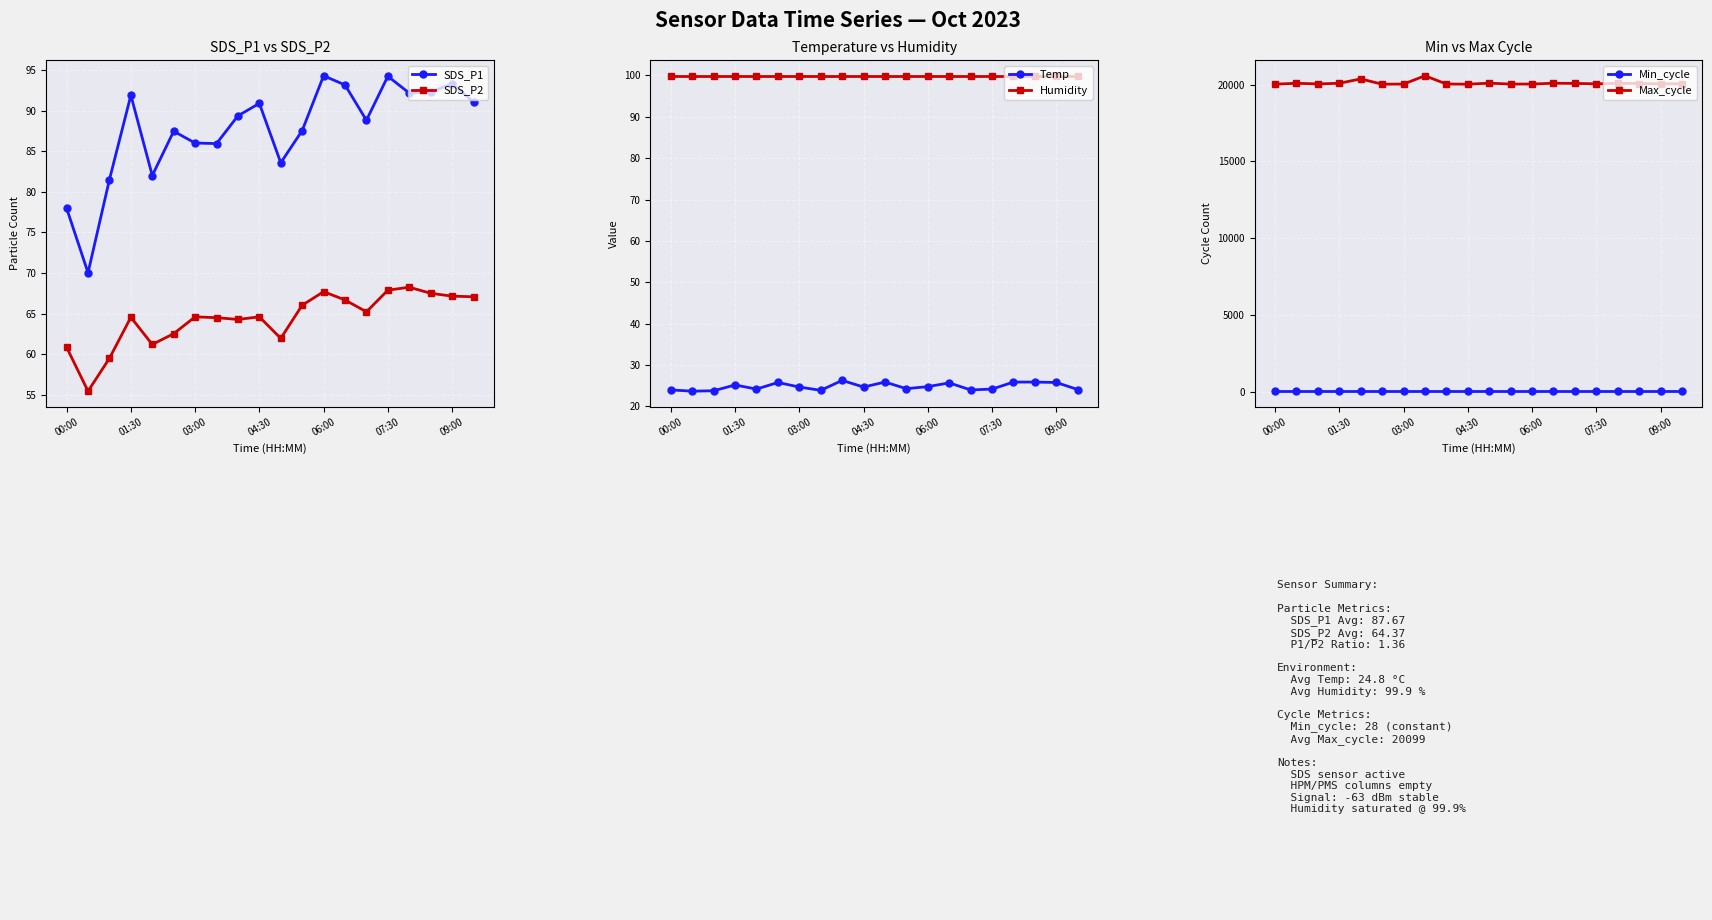

Reading left to right, transcribe all the data shown in this chart.

SDS_P1: 78.0	70.0	81.5	91.9	82.0	87.5	86.0	85.9	89.3	90.9	83.6	87.5	94.3	93.2	88.8	94.2	92.2	92.3	93.3	91.0
SDS_P2: 60.9	55.5	59.5	64.5	61.2	62.5	64.6	64.5	64.3	64.6	62.0	66.0	67.7	66.7	65.2	67.9	68.2	67.5	67.2	67.1
Temp: 24.0	23.7	23.8	25.2	24.2	25.8	24.7	23.9	26.3	24.7	25.9	24.3	24.8	25.7	24.0	24.2	25.9	25.9	25.8	24.1
Humidity: 99.9	99.9	99.9	99.9	99.9	99.9	99.9	99.9	99.9	99.9	99.9	99.9	99.9	99.9	99.9	99.9	99.9	99.9	99.9	99.9
Min_cycle: 28.0	28.0	28.0	28.0	28.0	28.0	28.0	28.0	28.0	28.0	28.0	28.0	28.0	28.0	28.0	28.0	28.0	28.0	28.0	28.0
Max_cycle: 20032.0	20087.0	20047.0	20087.0	20373.0	20028.0	20036.0	20577.0	20040.0	20029.0	20095.0	20037.0	20037.0	20091.0	20080.0	20051.0	20082.0	20073.0	20051.0	20052.0